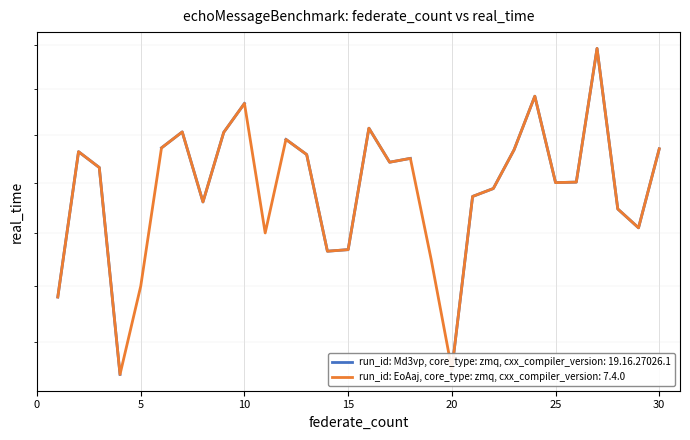

Reading right to left, list all the values displayed in this chart.

2070	1910	1947	2293	2001	2000	2184	2068	1988	1972	1653	1850	2050	2042	2114	1868	1865	2058	2090	1900	2168	2105	1961	2106	2072	1800	1645	2031	2064	1780